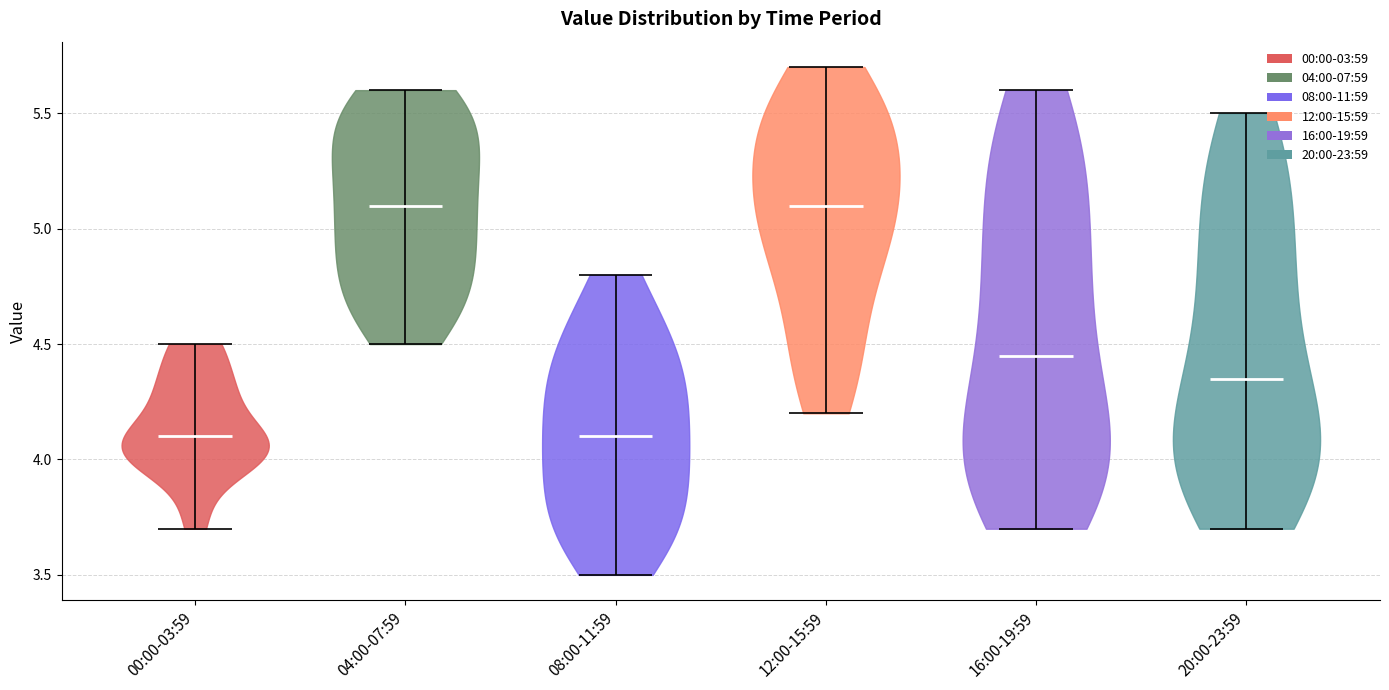

Reading left to right, read every violin against the y-axis: where its median line is, and the lowest and highest points it reaches. The values are not printed on the chart, so give them approximately, as read against the axis.

00:00-03:59: median line 4.10, lowest point 3.70, highest point 4.50
04:00-07:59: median line 5.10, lowest point 4.50, highest point 5.60
08:00-11:59: median line 4.10, lowest point 3.50, highest point 4.80
12:00-15:59: median line 5.10, lowest point 4.20, highest point 5.70
16:00-19:59: median line 4.45, lowest point 3.70, highest point 5.60
20:00-23:59: median line 4.35, lowest point 3.70, highest point 5.50